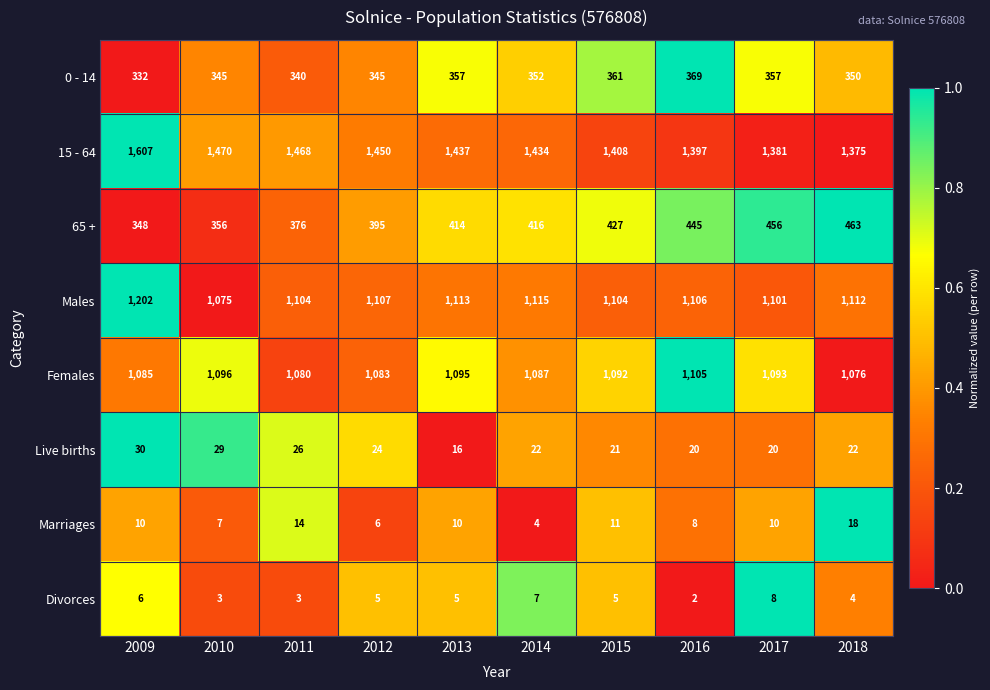

Which series has the largest total across all categories?

15 - 64